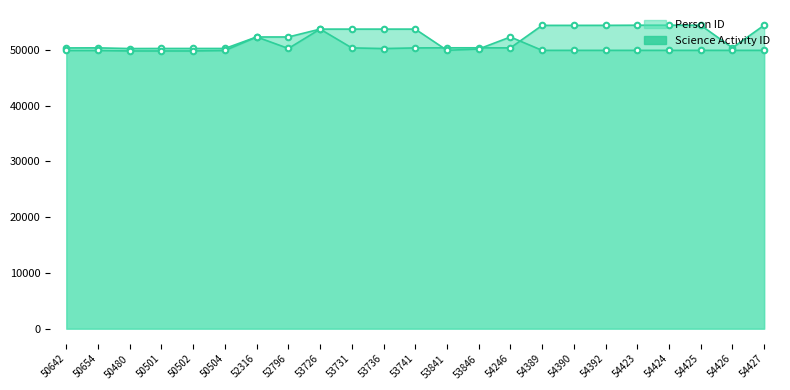

What is the minimum value shown in the chart?

49799